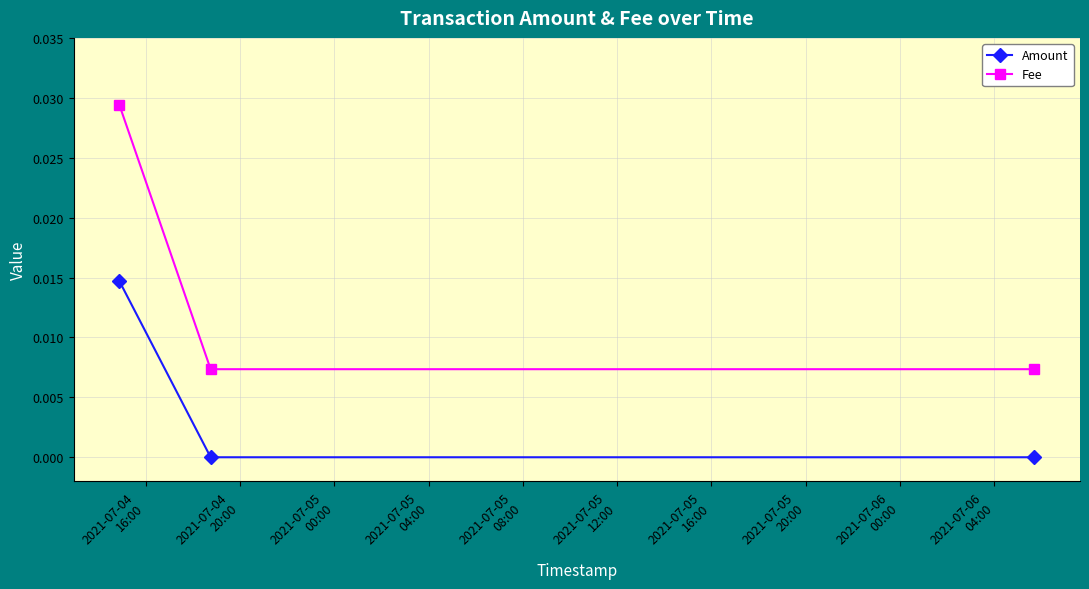

How many lines are shown in the chart?

2